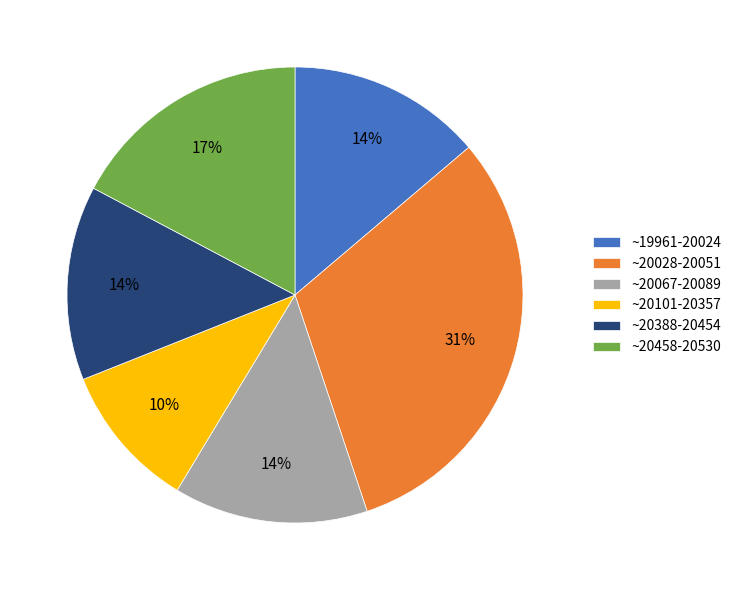

To the nearest percent, what is the difference between the ~20028-20051 and ~20458-20530 slice percentages?

14%